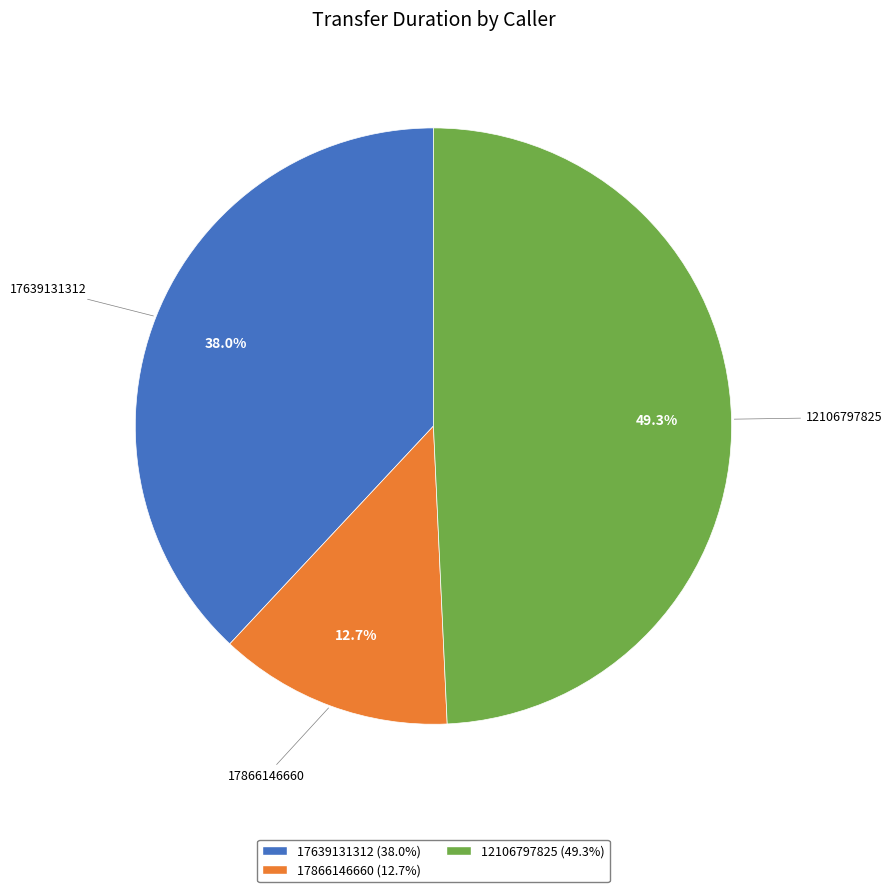

What is the ratio of the value at 12106797825 (49.3%) to the value at 17639131312 (38.0%)?

1.3